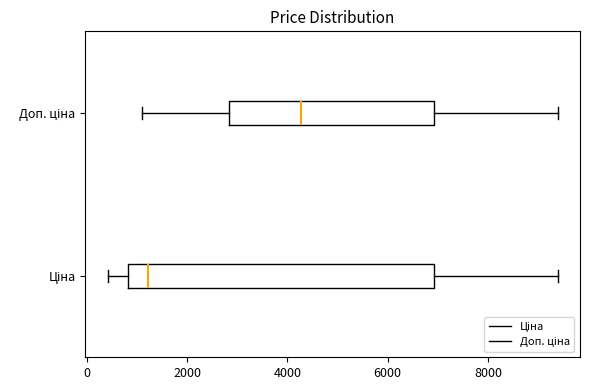

Where does the median line of the box for Доп. ціна sit on the x-axis? The values are not printed on the chart, so give them approximately, as read against the axis.

4200